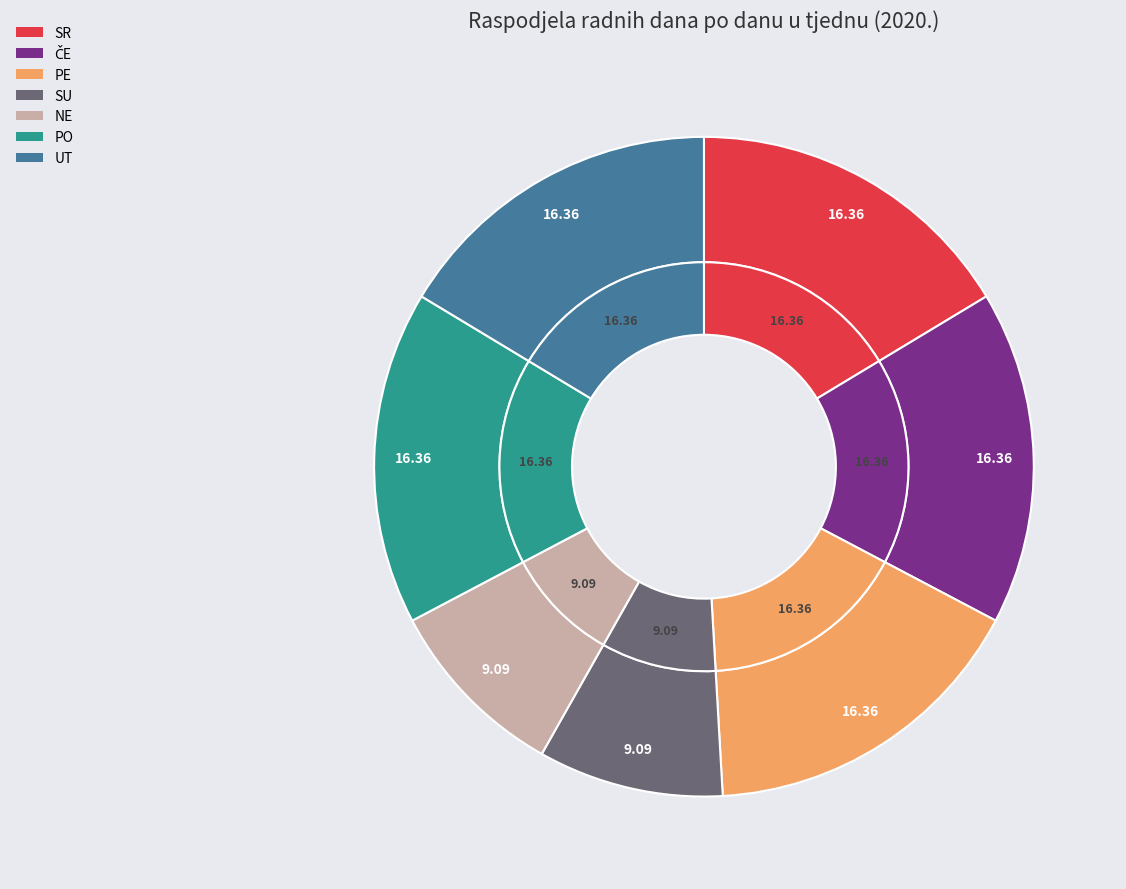

To the nearest percent, what is the difference between the largest and smallest slice percentages?

7%